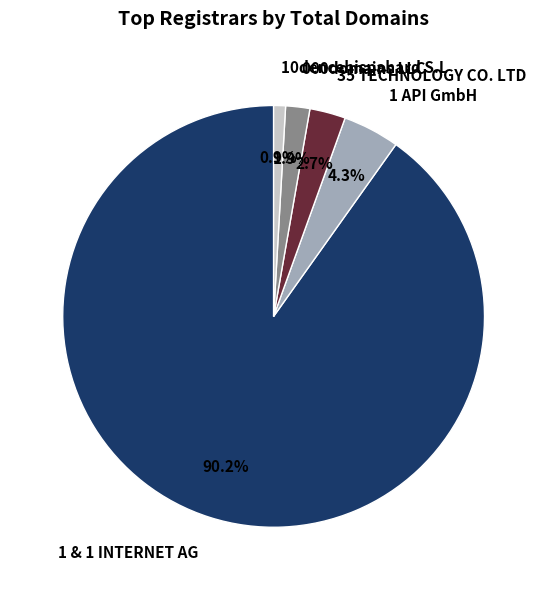

Between 1 & 1 INTERNET AG and 35 TECHNOLOGY CO. LTD, which is larger?

1 & 1 INTERNET AG